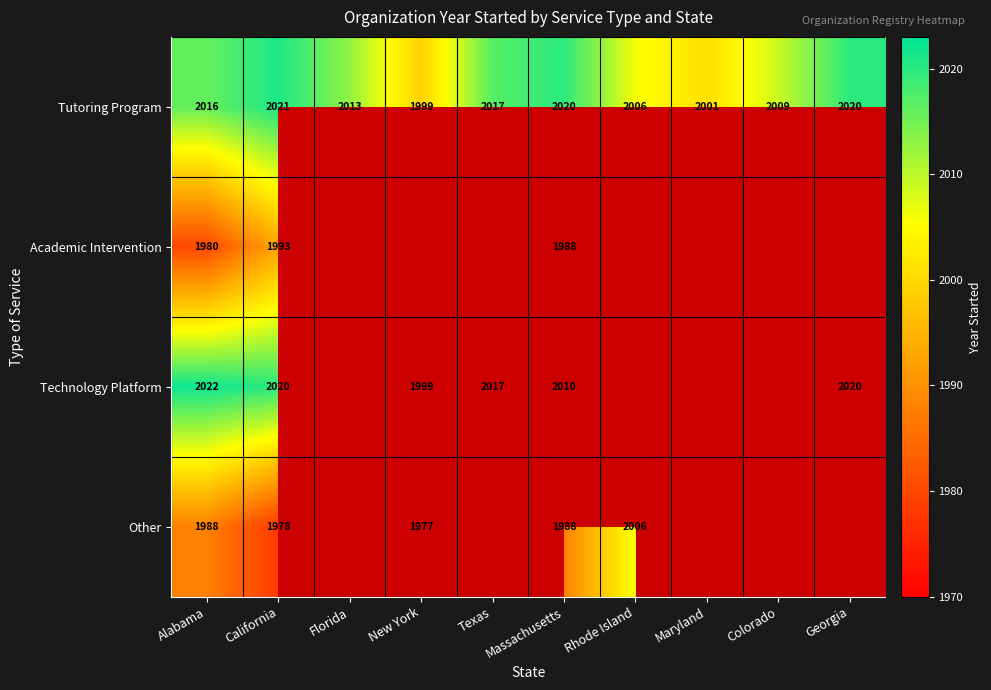

At which label does Tutoring Program reach its minimum?

New York